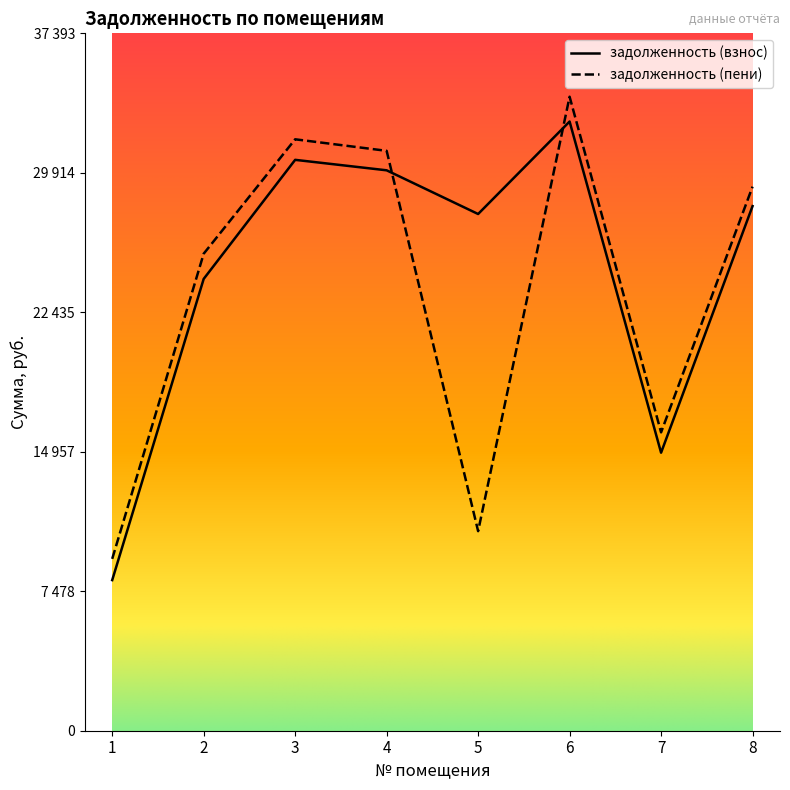

What is the spread (max minus min) of values at 7?

1089.6